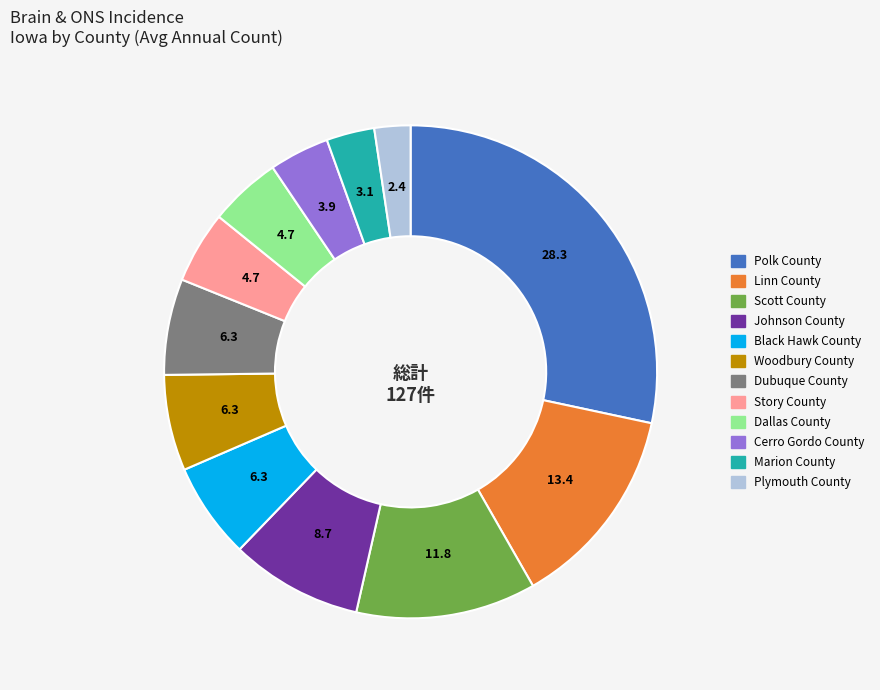

Do Story County and Woodbury County together represent more than half of the pie?

No